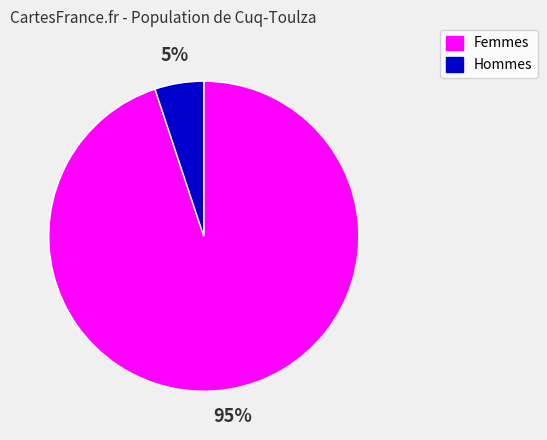

Is the sum of Hommes and Femmes greater than half?

Yes